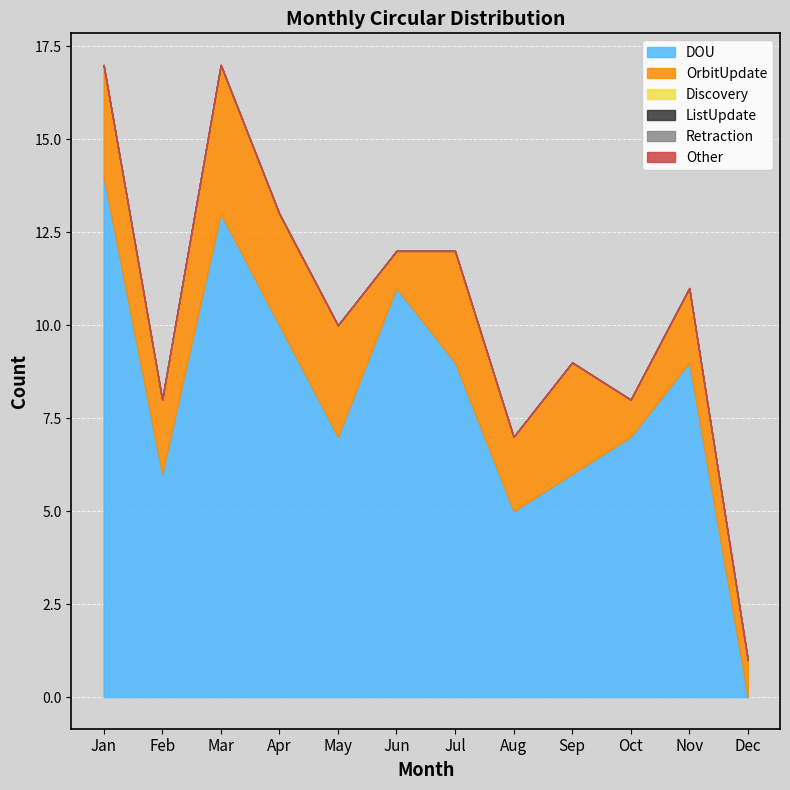

At which category does the chart reach its peak across all series?

Jan